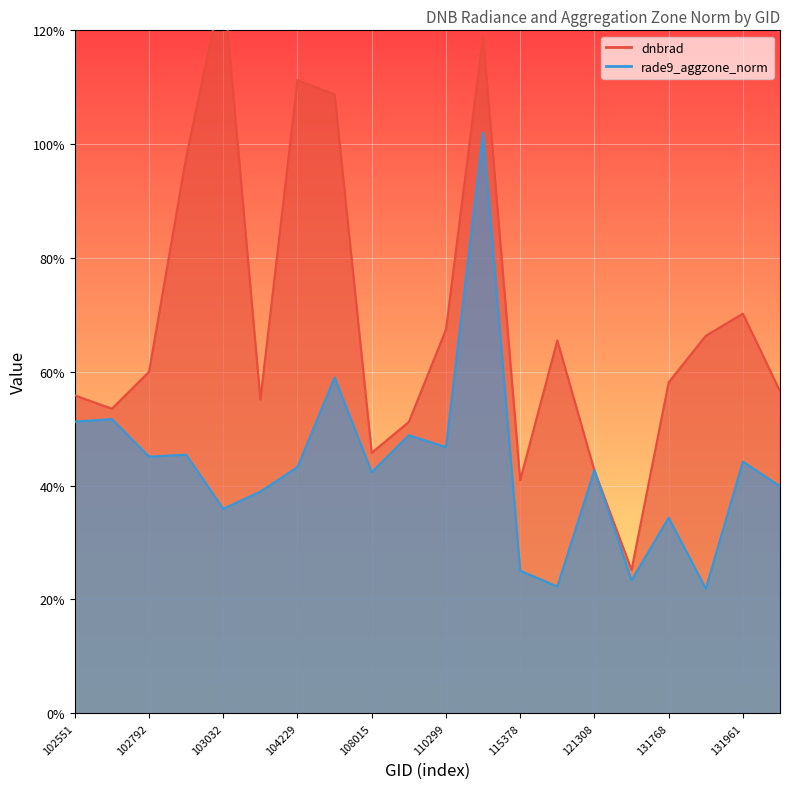

Reading left to right, what are all the values shown in this chart?

dnbrad: 102551=0.6	102671=0.5	102792=0.6	102912=1.0	103032=1.3	104112=0.6	104229=1.1	104236=1.1	108015=0.5	110127=0.5	110299=0.7	115265=1.2	115378=0.4	115500=0.7	121308=0.4	122346=0.3	131768=0.6	131947=0.7	131961=0.7	132669=0.6
rade9_aggzone_norm: 102551=0.5	102671=0.5	102792=0.5	102912=0.5	103032=0.4	104112=0.4	104229=0.4	104236=0.6	108015=0.4	110127=0.5	110299=0.5	115265=1.0	115378=0.3	115500=0.2	121308=0.4	122346=0.2	131768=0.3	131947=0.2	131961=0.4	132669=0.4